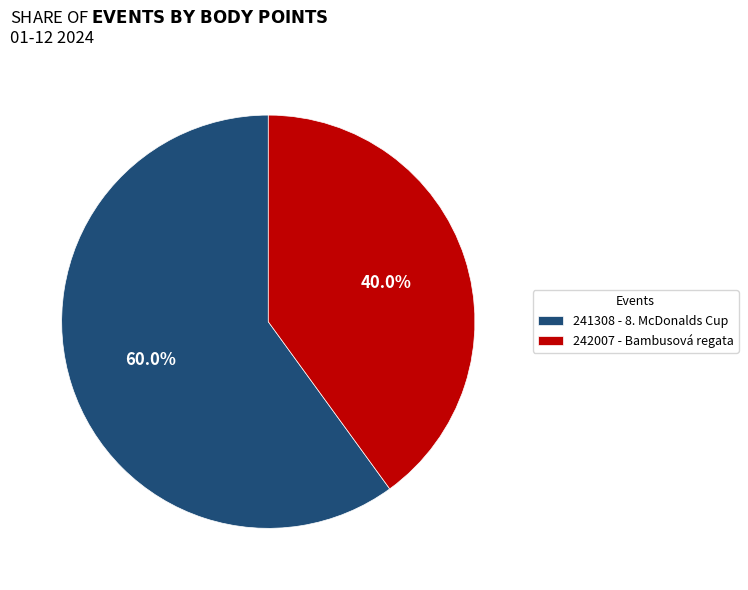

Is it true that 241308 - 8. McDonalds Cup is 60% of the pie?

True